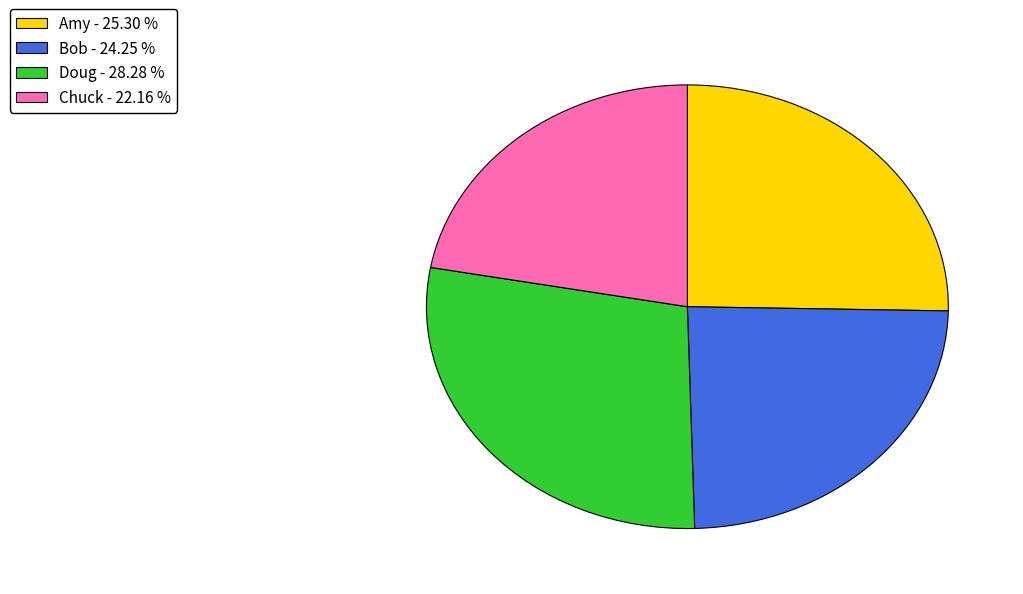

How many segments does this pie chart have?

4